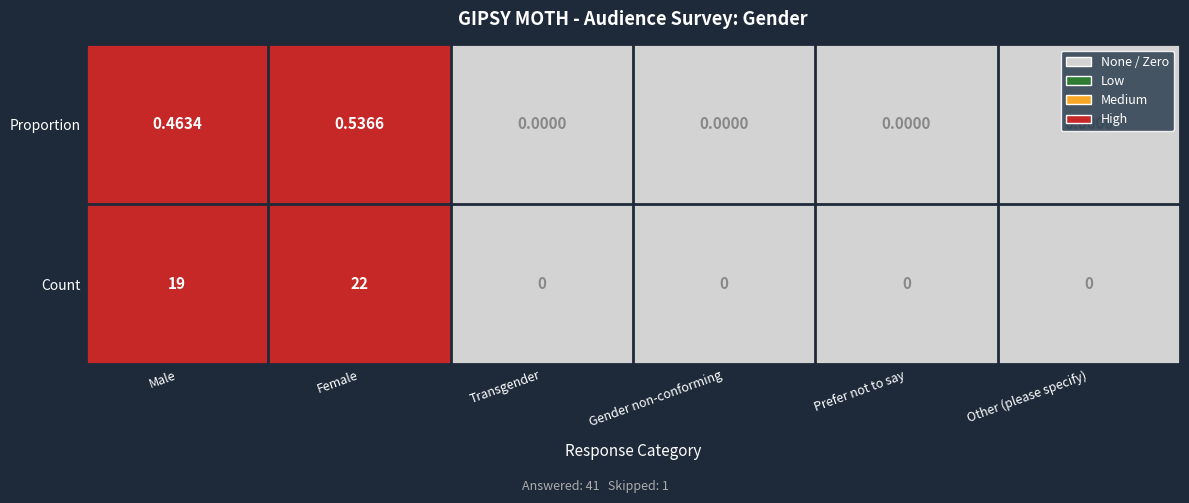

List the series in order of their peak value, highest first.

Count, Proportion